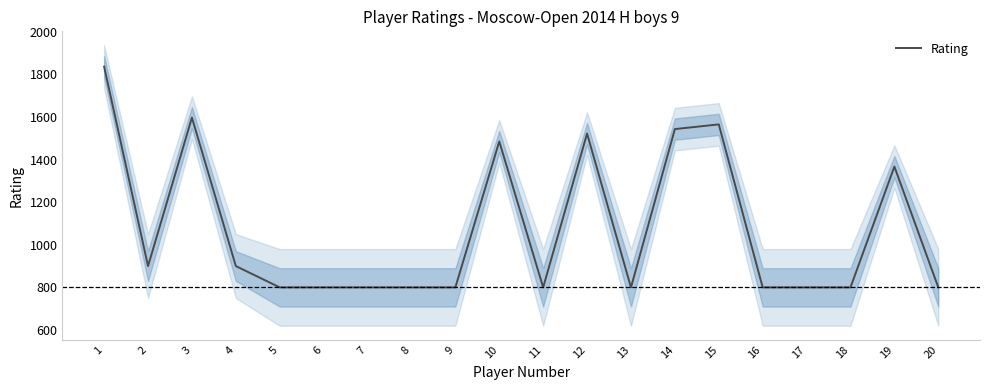

The value at 17 is 1230. True or false?

False